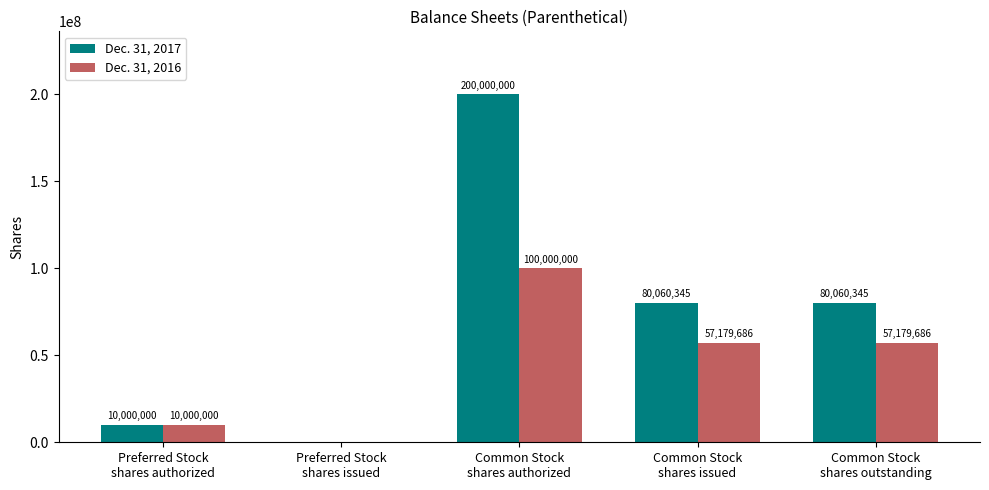

What is the sum of all Dec. 31, 2016 values?

224359372